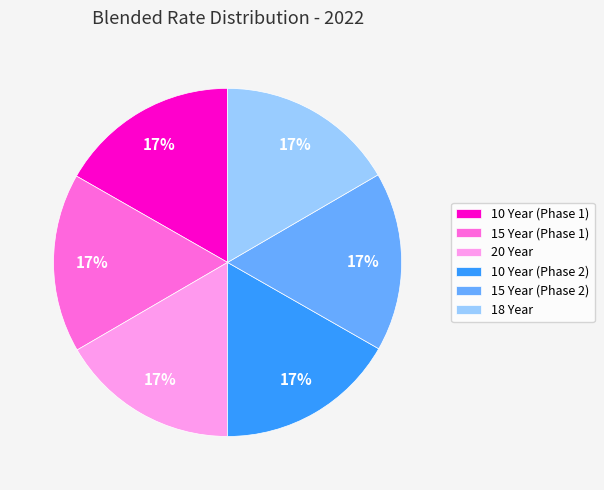

How many segments does this pie chart have?

6